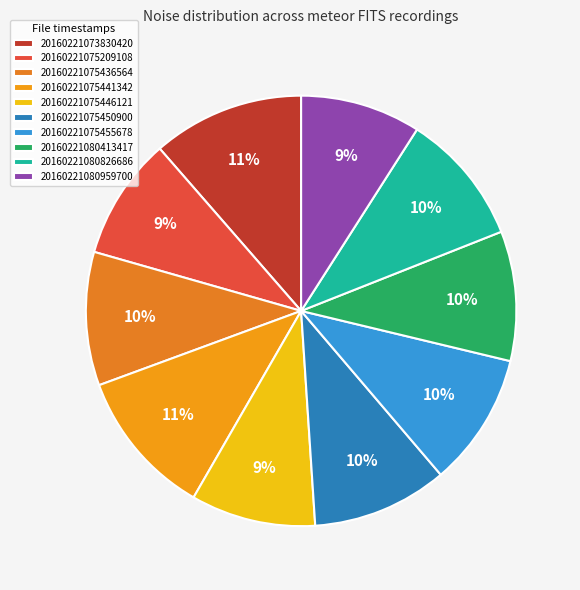

Which category has the biggest portion of the pie?

20160221073830420